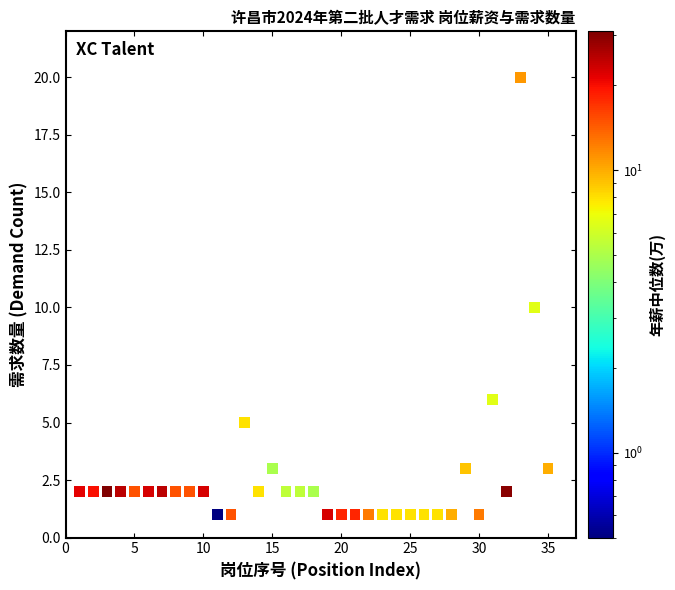

What is the range of X values (max minus min)?

34